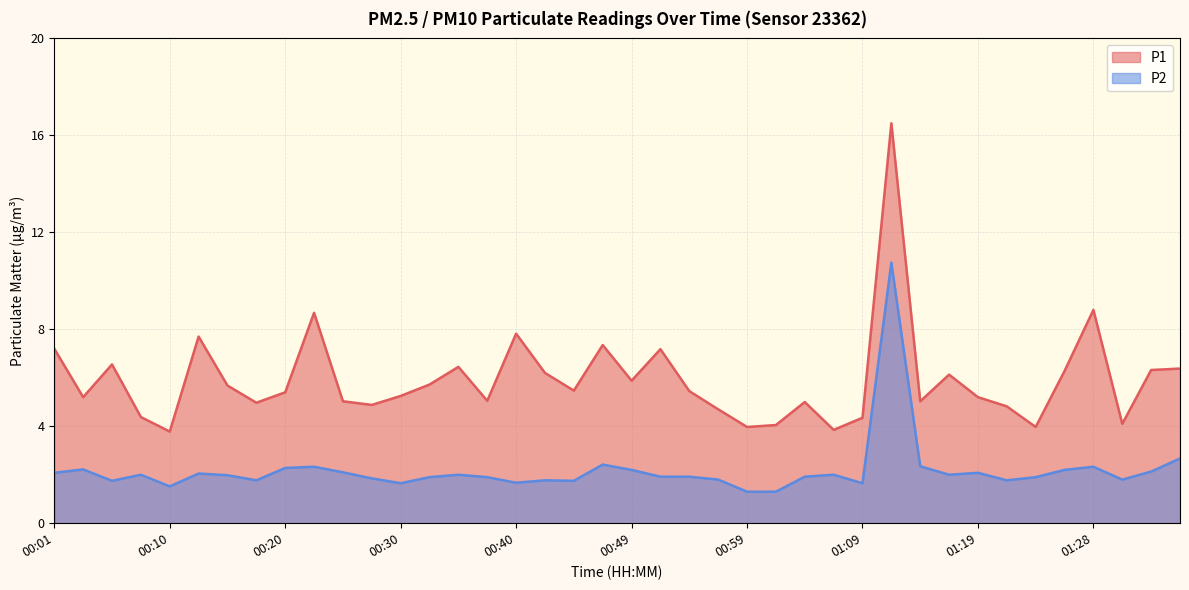

At which label does P2 reach its minimum?

00:59